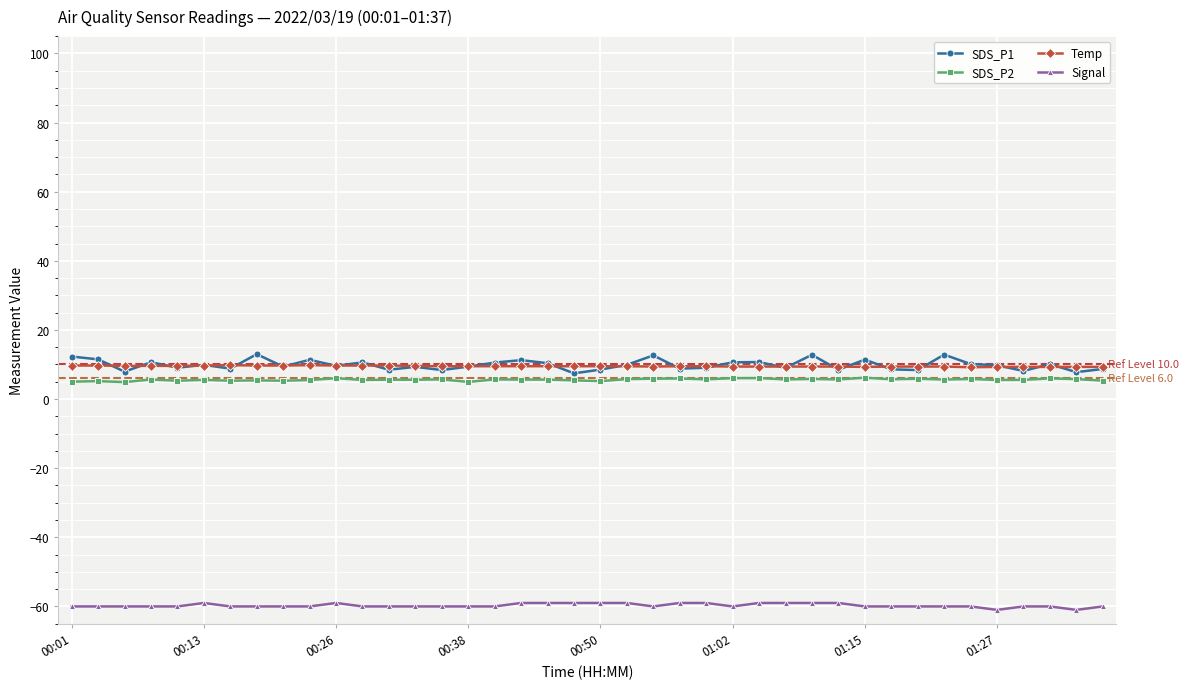

True or false: Signal has more than 1 interior local peaks.

True